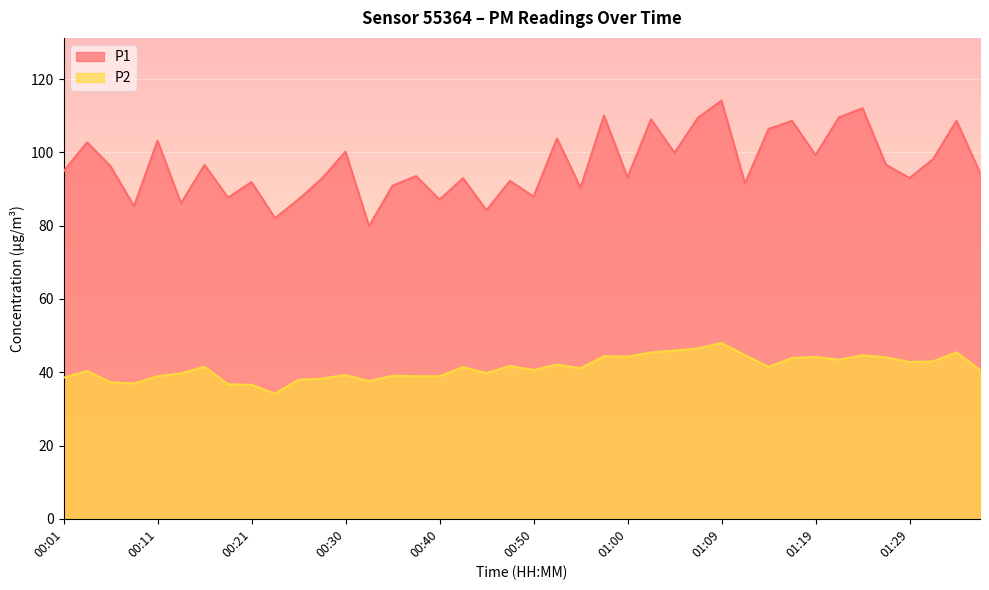

What position from the left is 01:17?

32